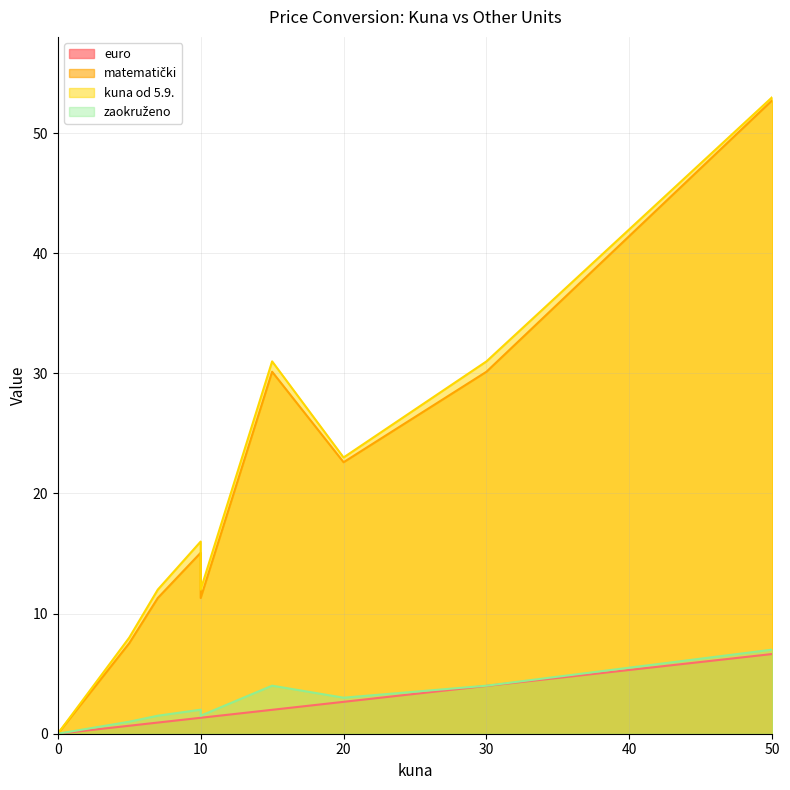

Which has a higher value, 7 or 5?

7